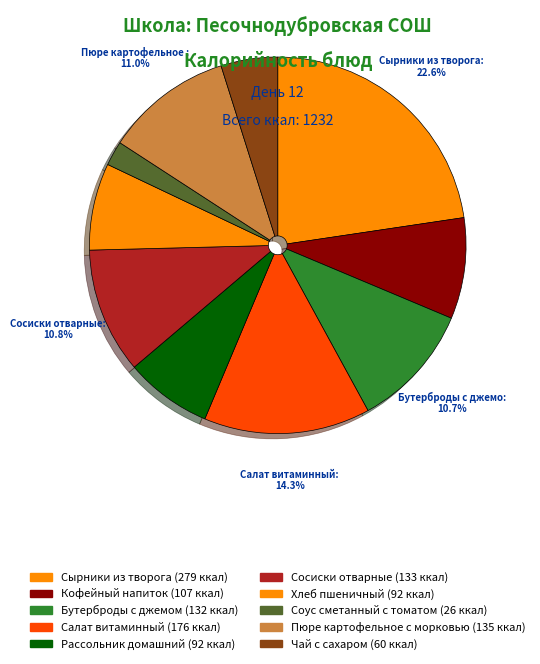

To the nearest percent, what is the difference between the largest and smallest slice percentages?

21%